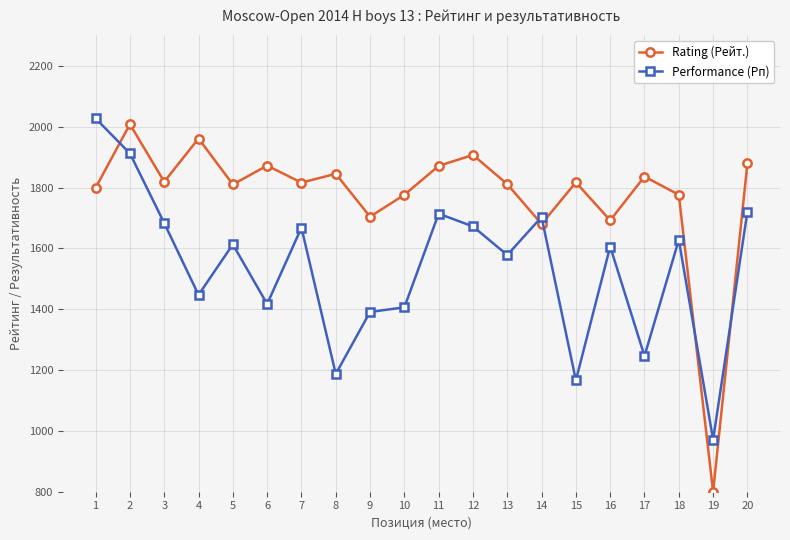

What is the spread (max minus min) of values at 11?

157